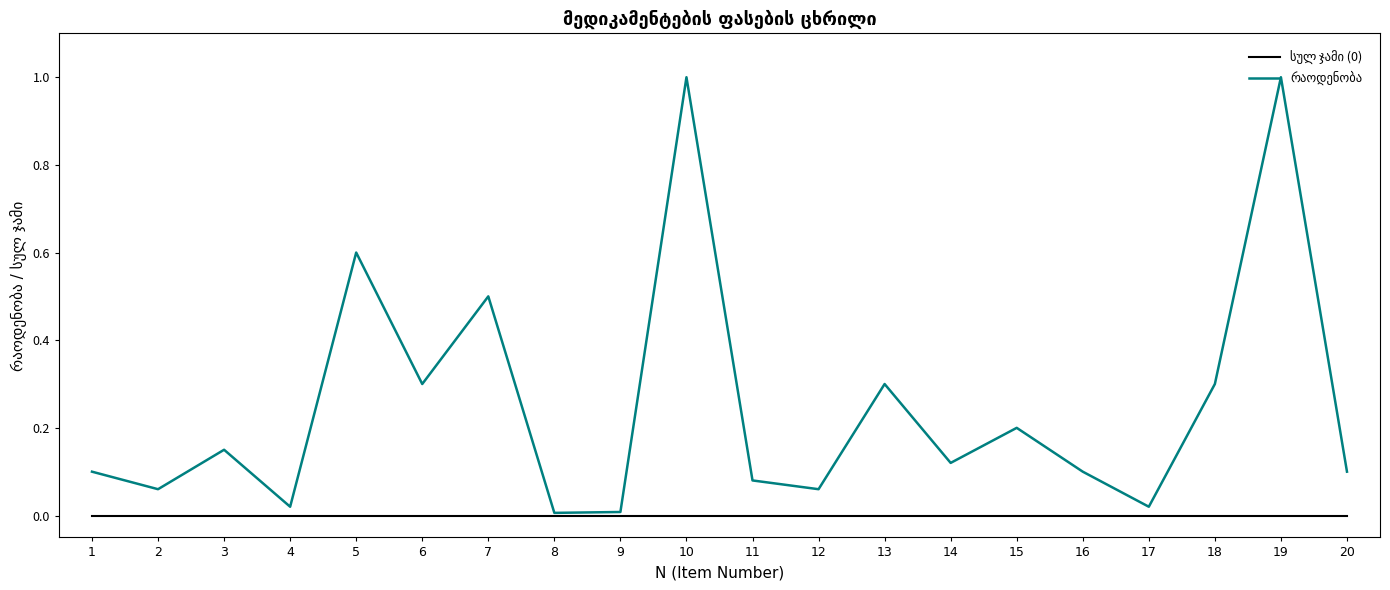

What is the total value across all series at 13?

0.3